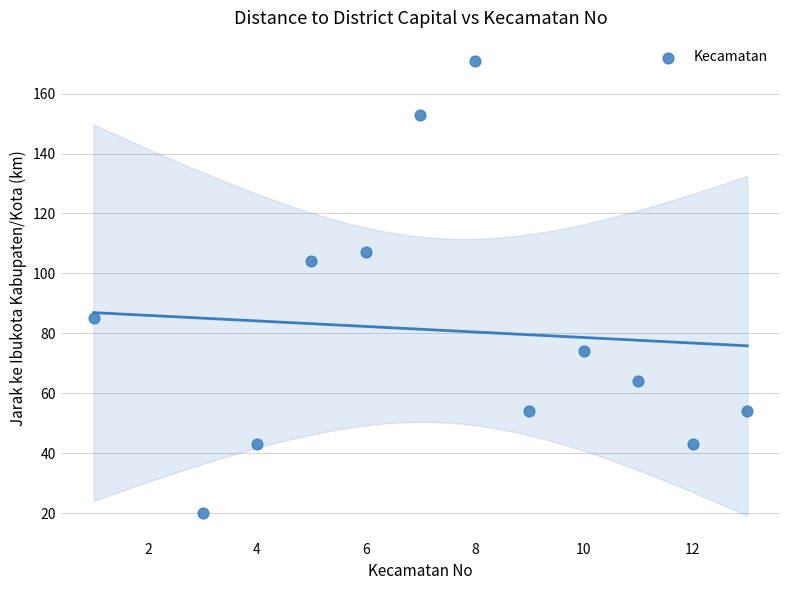

What is the range of X values (max minus min)?

12